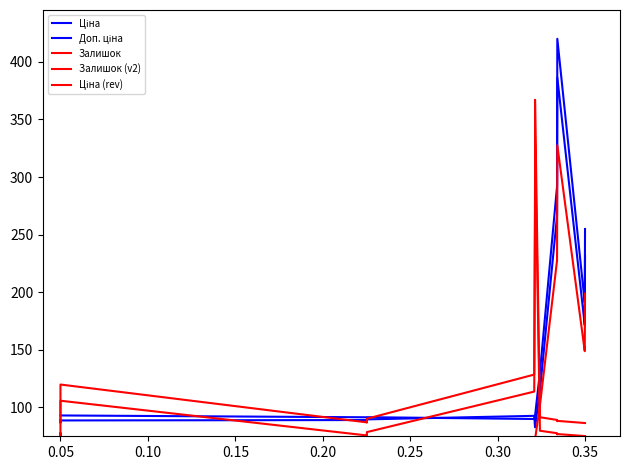

In Залишок, how many points are higher than both neighbors (excluding endpoints)?

5